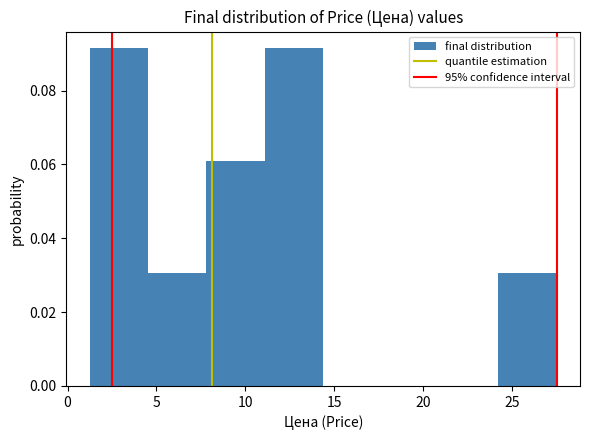

Reading left to right, list every bar in this chart as the range it spans on the x-axis followed by its height. Neither the bar edges nor the heights are printed on the chart, so give them approximately, as read against the axes.

1.5 to 4.5: 0.092
4.5 to 8.0: 0.030
8.0 to 11.0: 0.060
11.0 to 14.5: 0.092
14.5 to 17.5: 0
17.5 to 21.0: 0
21.0 to 24.0: 0
24.0 to 27.5: 0.030